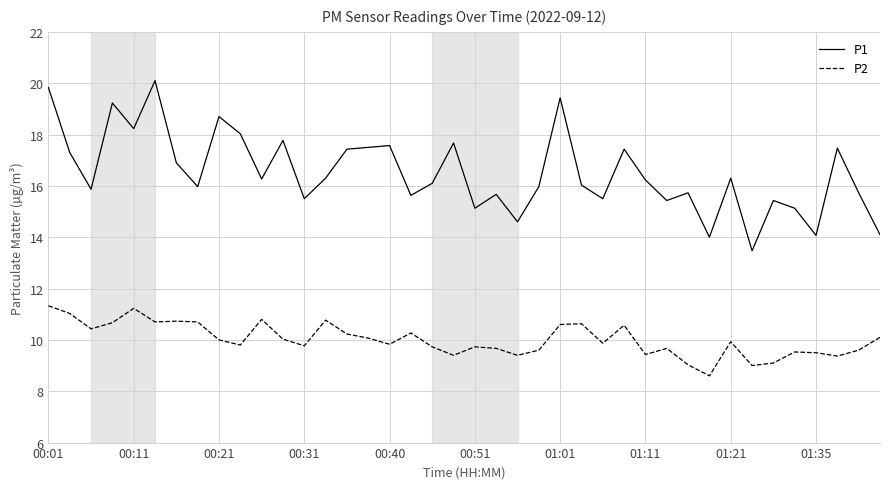

True or false: P2 and P1 cross at least once.

False